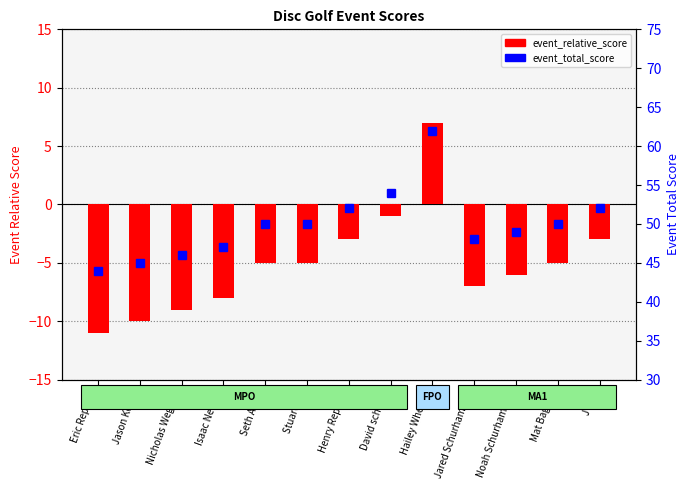

What are all the series names shown in the legend?

event_relative_score, event_total_score